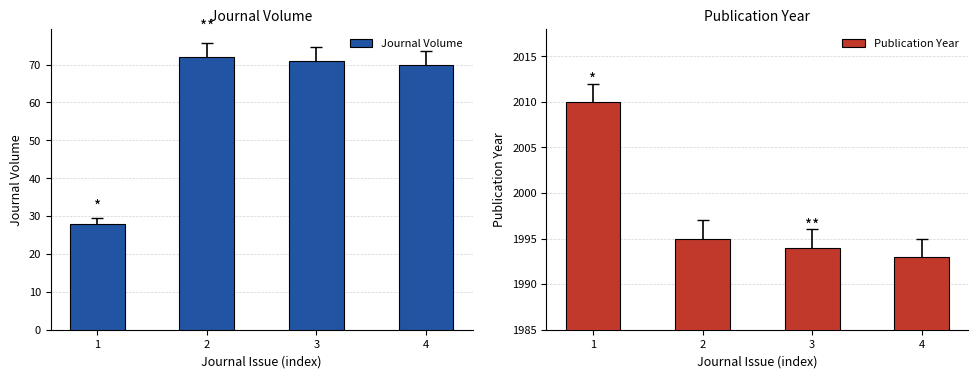

At how many categories does at least one series exceed 1061?

4